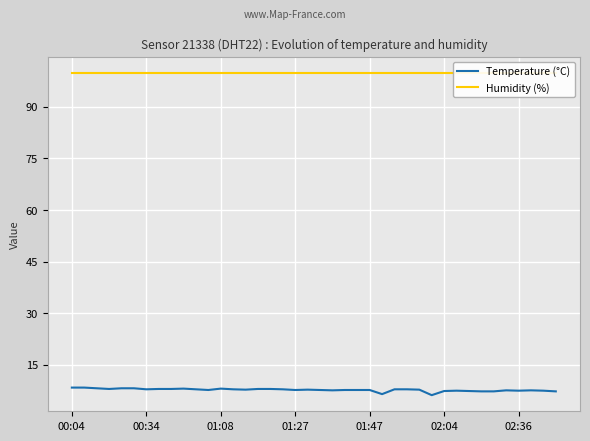

Which series has the widest spread of values?

Temperature (°C)